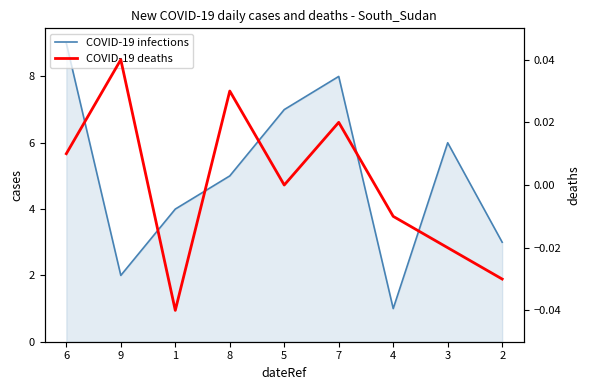

Does the chart display data point markers on the line(s)?

No